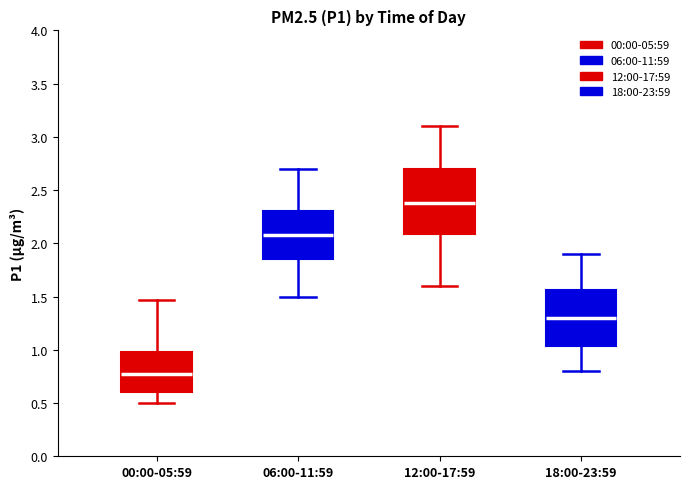

Reading left to right, transcribe this box plot: for each box, give where its median line is, the range the box spans, and where its two whiskers end, as read against the y-axis. The values are not printed on the chart, so give them approximately, as read against the axis.

00:00-05:59: median 0.75, box 0.60 to 1.00, whiskers 0.50 to 1.45
06:00-11:59: median 2.10, box 1.85 to 2.30, whiskers 1.50 to 2.70
12:00-17:59: median 2.40, box 2.10 to 2.70, whiskers 1.60 to 3.10
18:00-23:59: median 1.30, box 1.05 to 1.55, whiskers 0.80 to 1.90